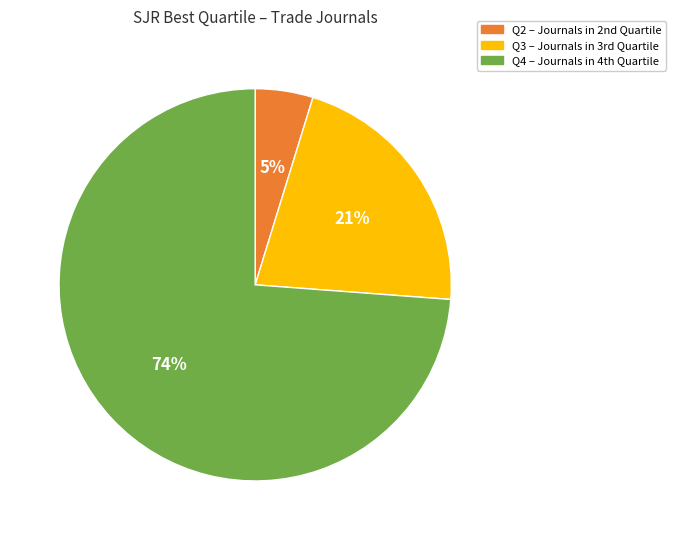

Does any single category account for the majority?

Yes